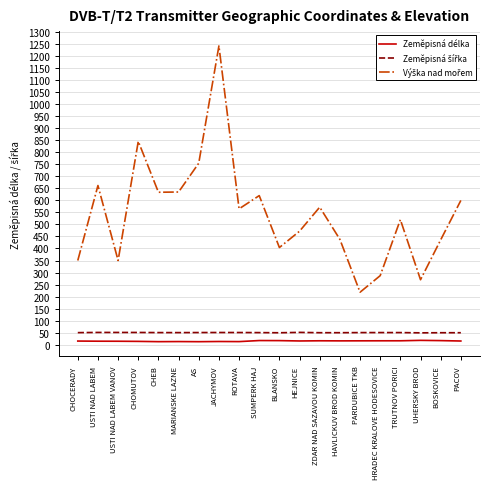

How many series are shown in this chart?

3